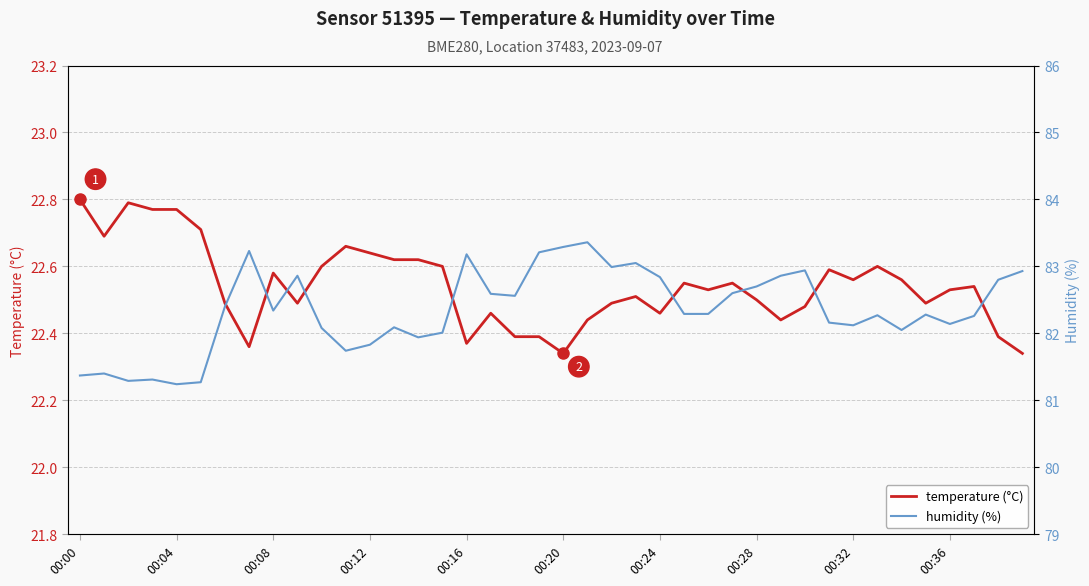

How many distinct data groups are displayed?

2